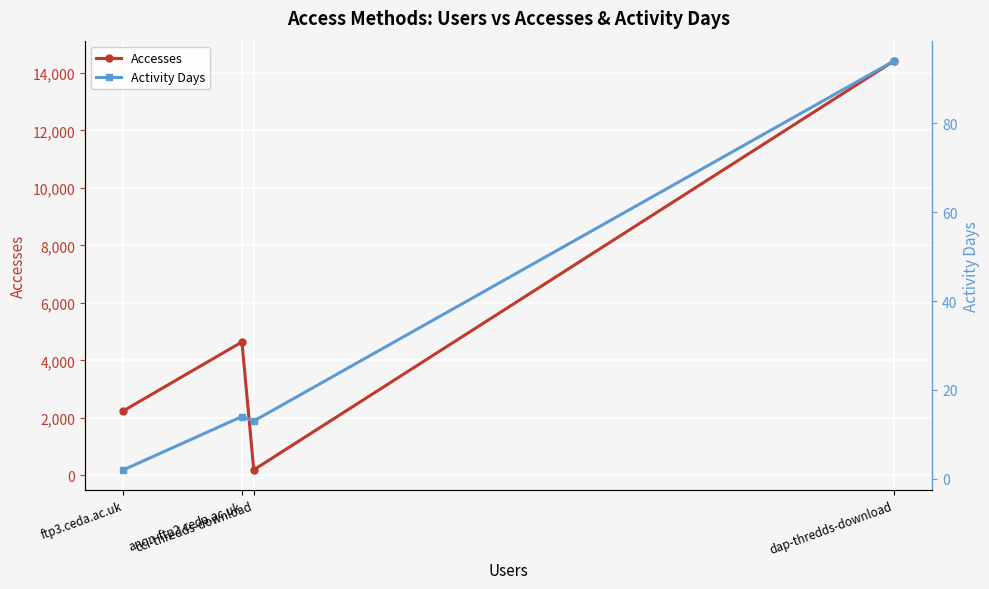

Rank the series at anon-ftp2.ceda.ac.uk from highest to lowest value.

Accesses, Activity Days